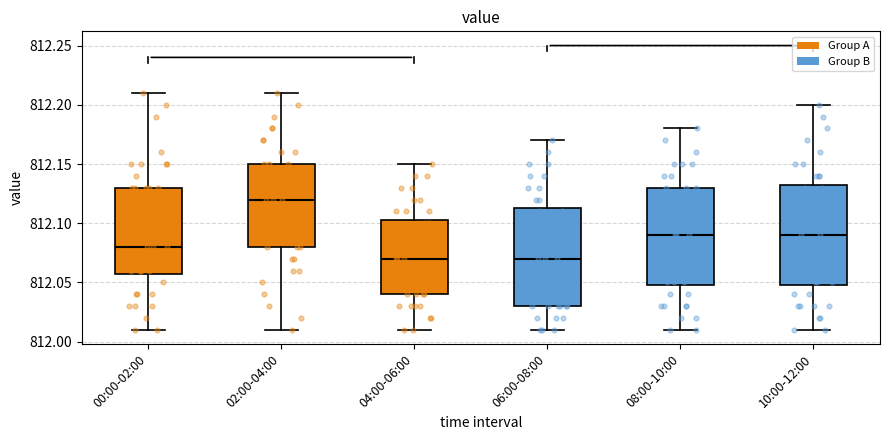

Where does the lower whisker of the box for 02:00-04:00 end on the y-axis? The values are not printed on the chart, so give them approximately, as read against the axis.

812.010